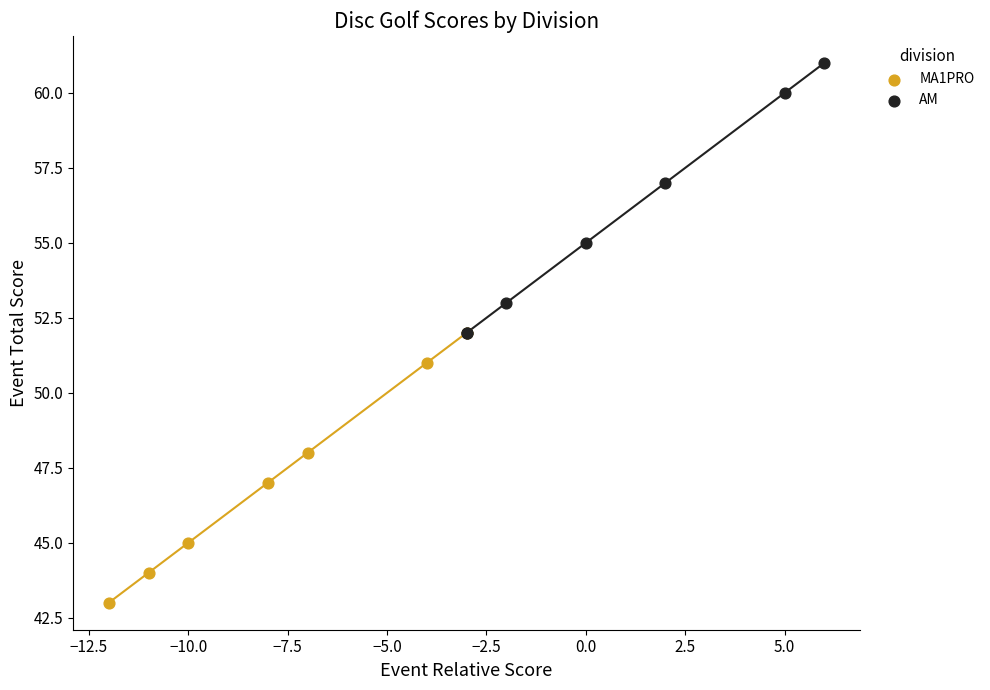

What are all the series names shown in the legend?

MA1PRO, AM